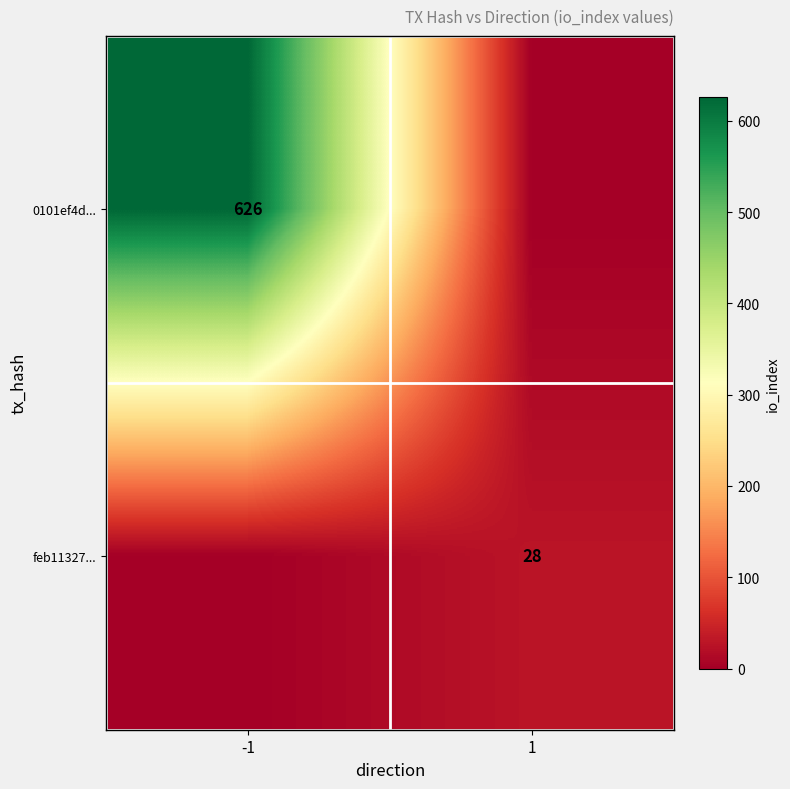

The value of feb11327... at 1 is 28. True or false?

True